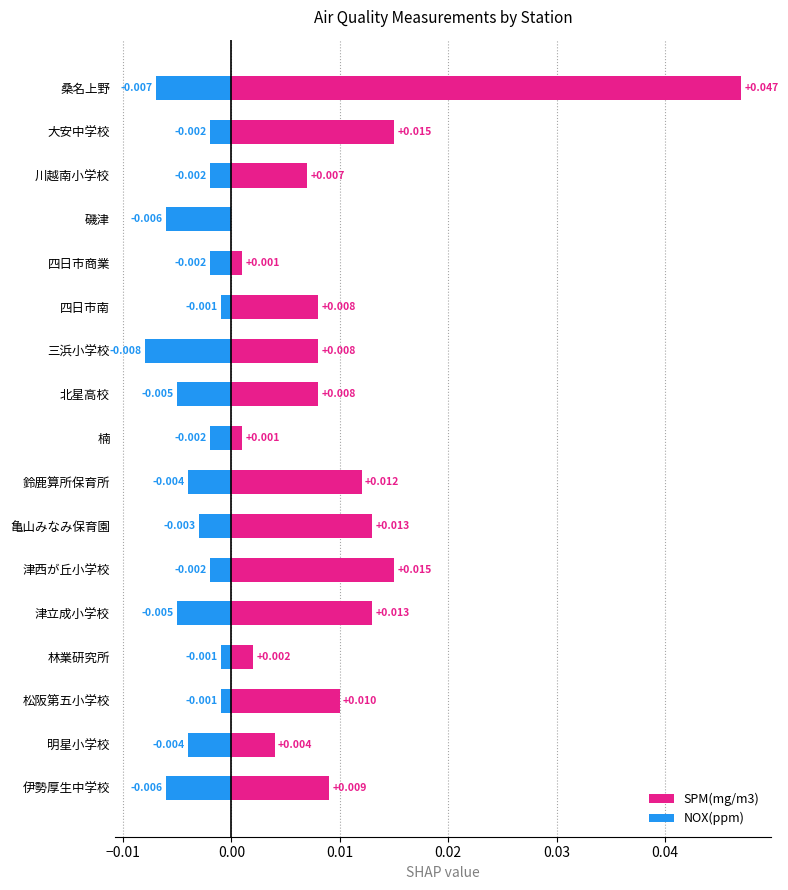

How many data points in SPM(mg/m3) are above 0?

16